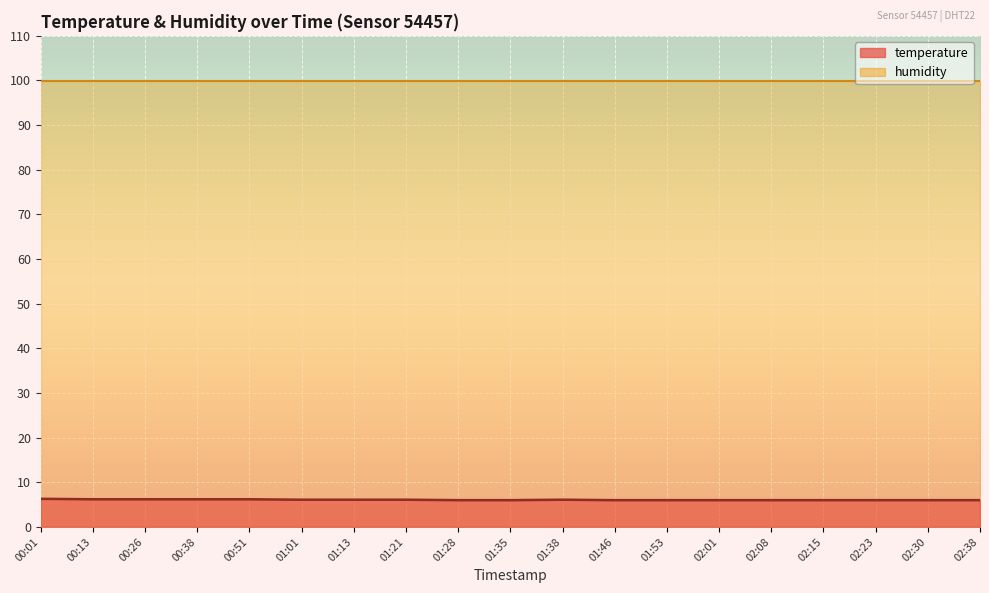

What is the average value?

6.1